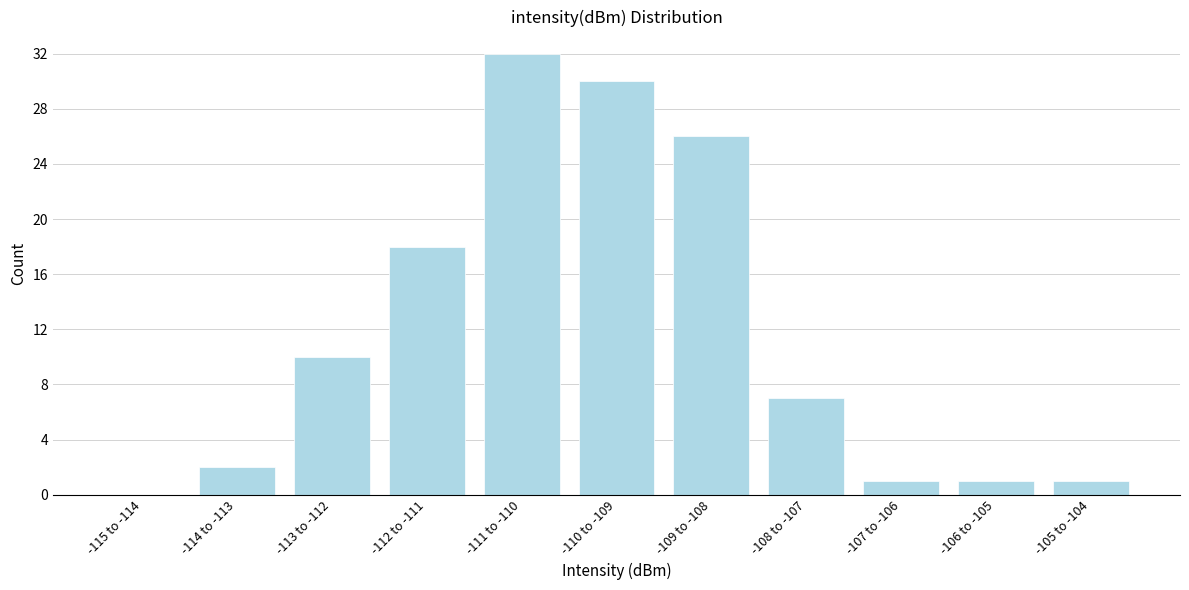

Reading right to left, extract all data points from this chart.

-105 to -104=1	-106 to -105=1	-107 to -106=1	-108 to -107=7	-109 to -108=26	-110 to -109=30	-111 to -110=32	-112 to -111=18	-113 to -112=10	-114 to -113=2	-115 to -114=0